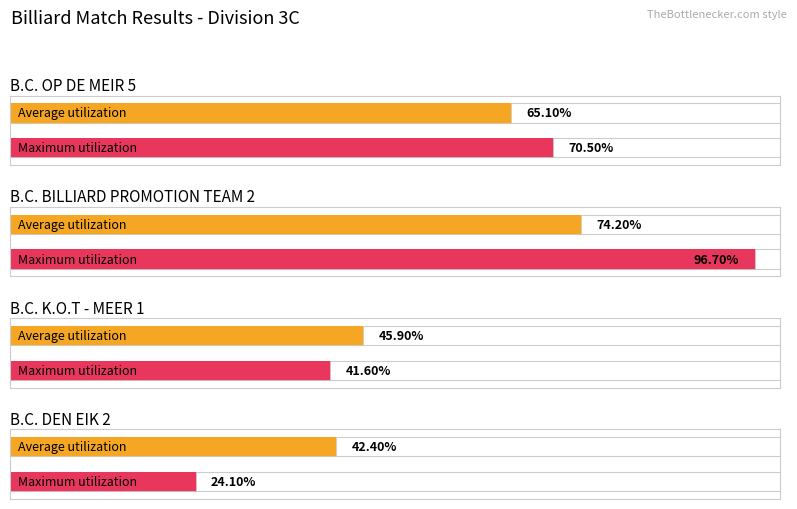

Which series has the largest total across all categories?

Maximum utilization